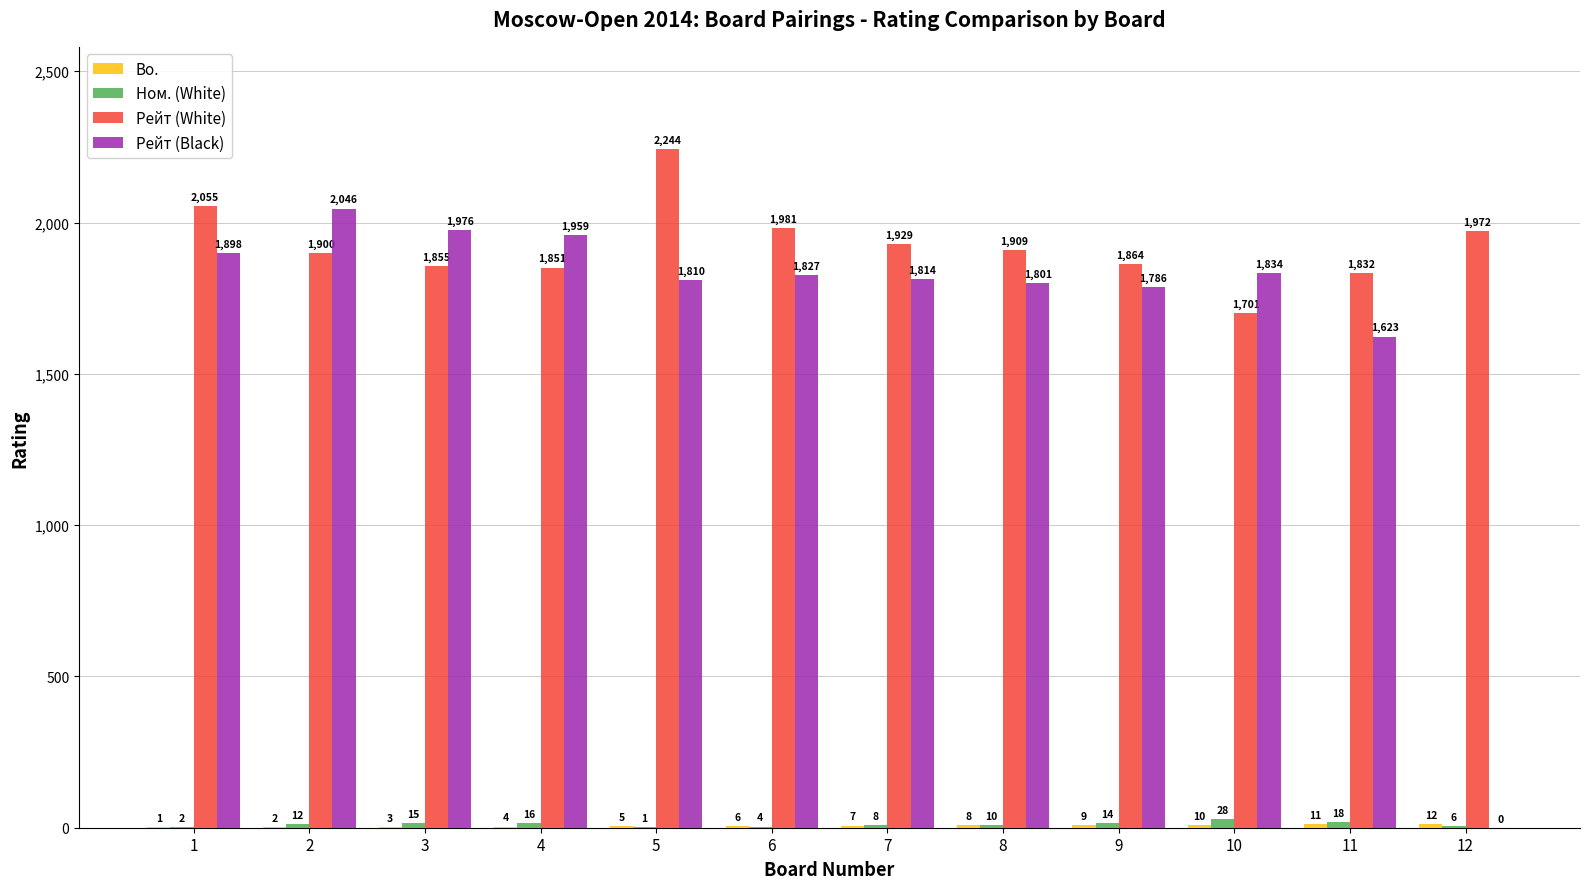

What is the approximate value of Рейт (Black) at 6, to the nearest 100?

1800